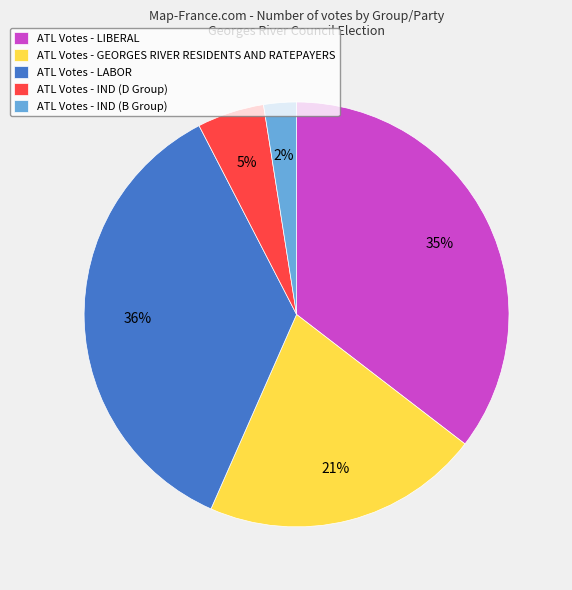

Which slice is the smallest?

ATL Votes - IND (B Group)